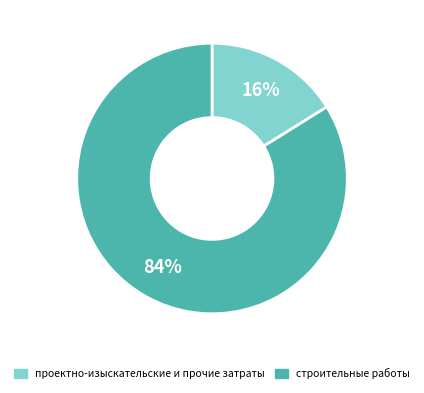

To the nearest percent, what is the difference between the проектно-изыскательские и прочие затраты and строительные работы slice percentages?

68%